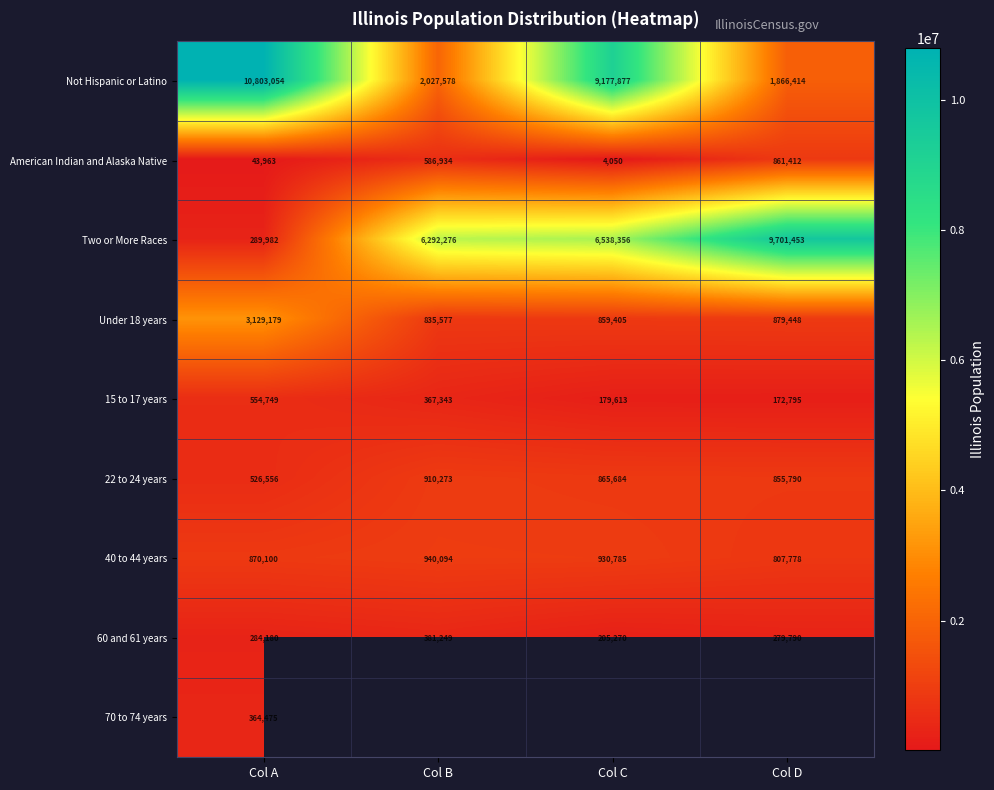

What is the average value of the 15 to 17 years series?

318625